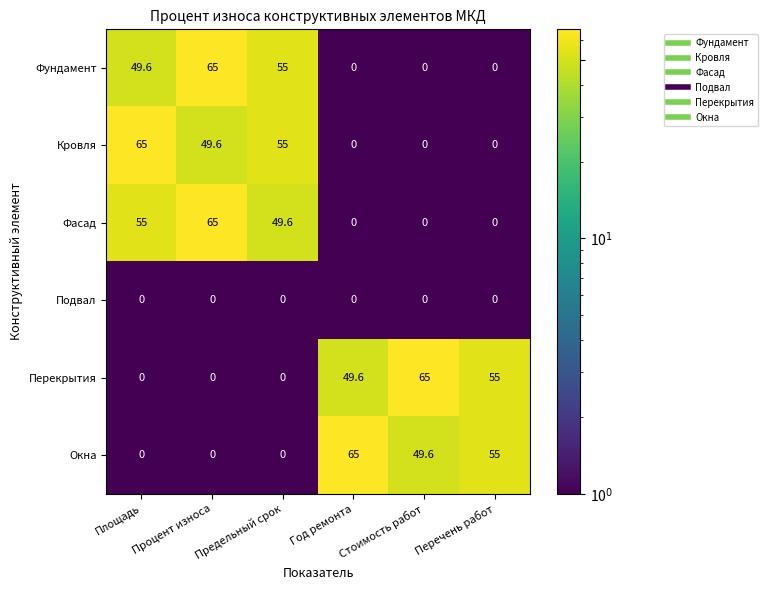

At which label is Фундамент closest to 32?

Площадь